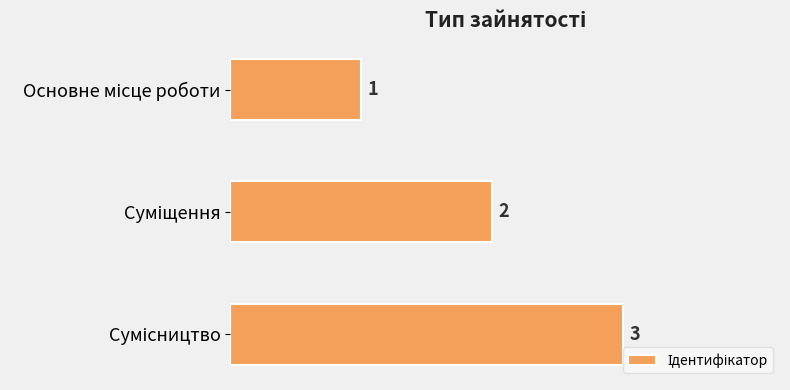

What is the sum of all values?

6